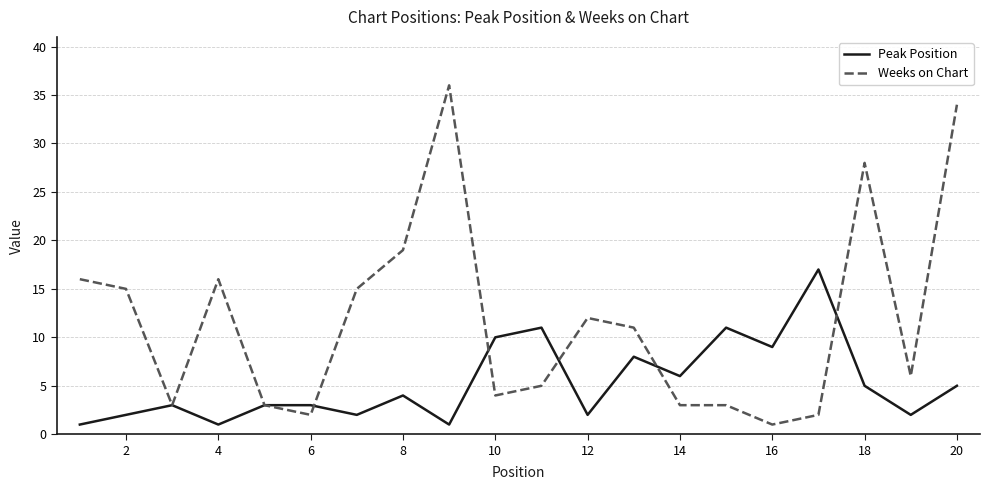

Which series has the largest range (max minus min)?

Weeks on Chart